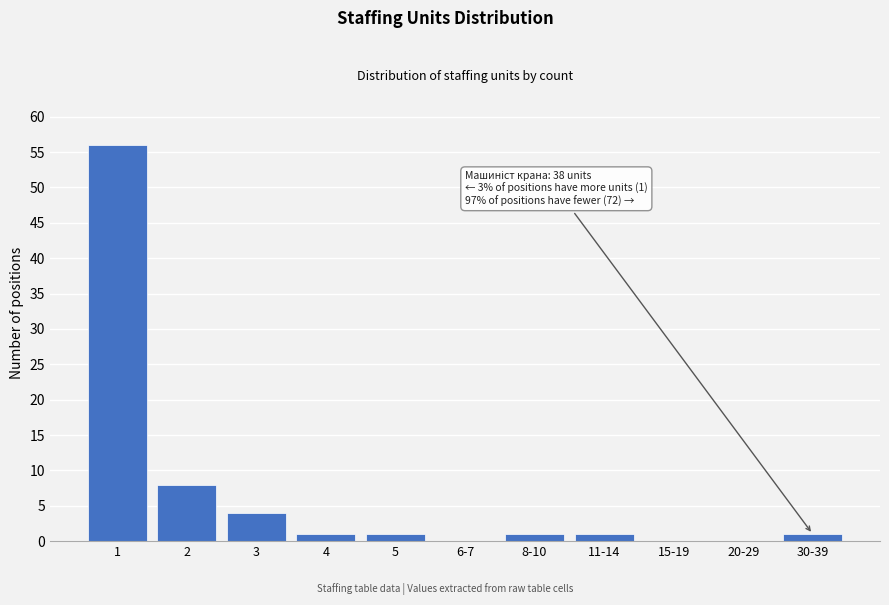

Reading right to left, transcribe all the data shown in this chart.

30-39=1	20-29=0	15-19=0	11-14=1	8-10=1	6-7=0	5=1	4=1	3=4	2=8	1=56